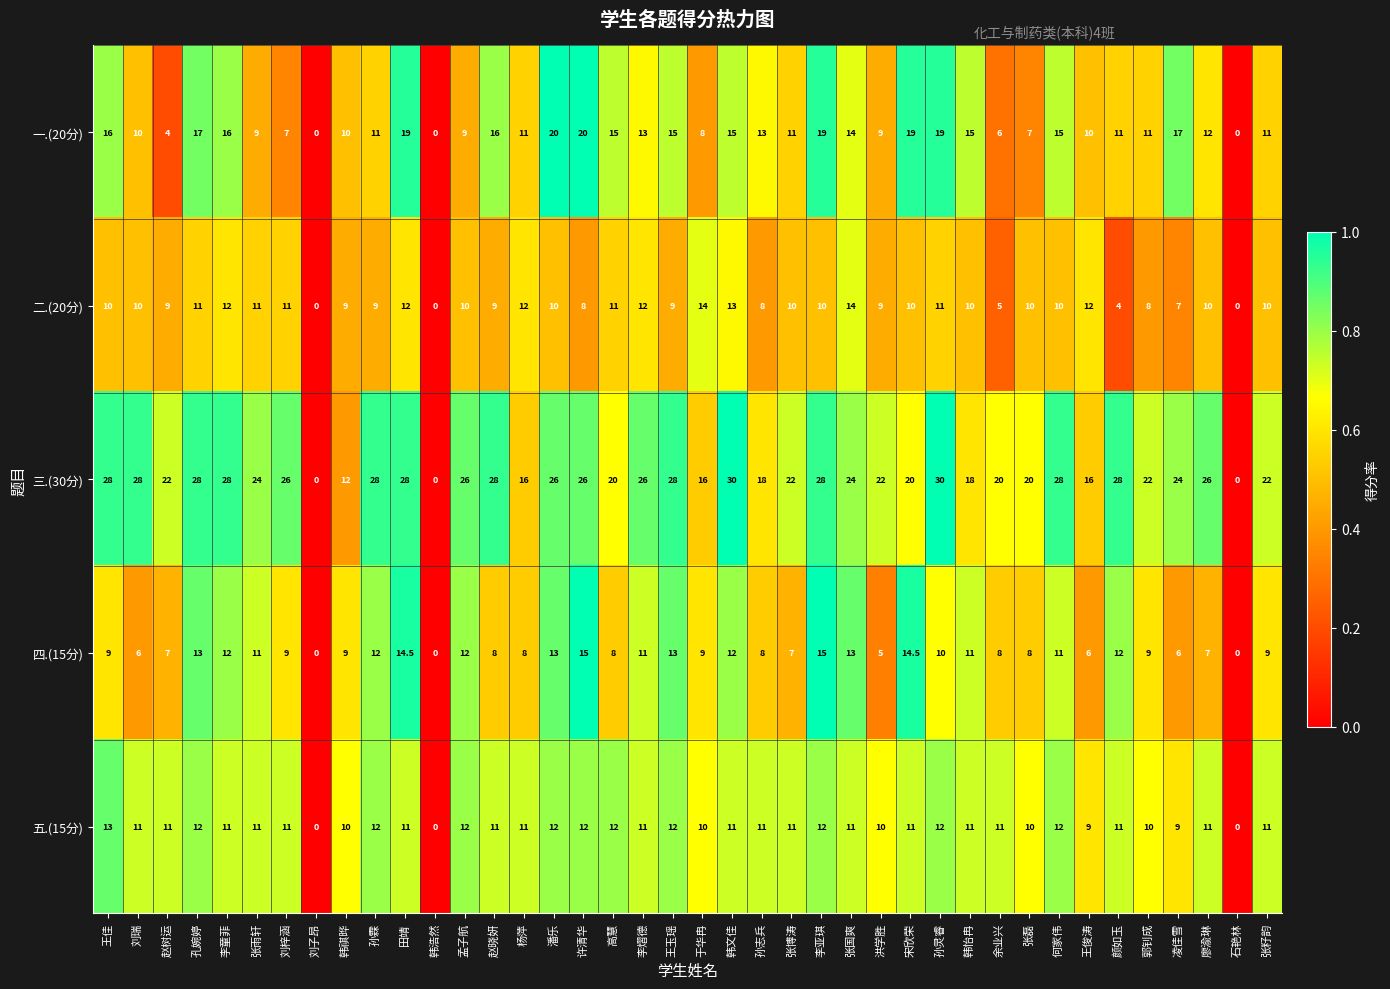

What value does the 一.(20分) series have at 孔婉婷?

17.0